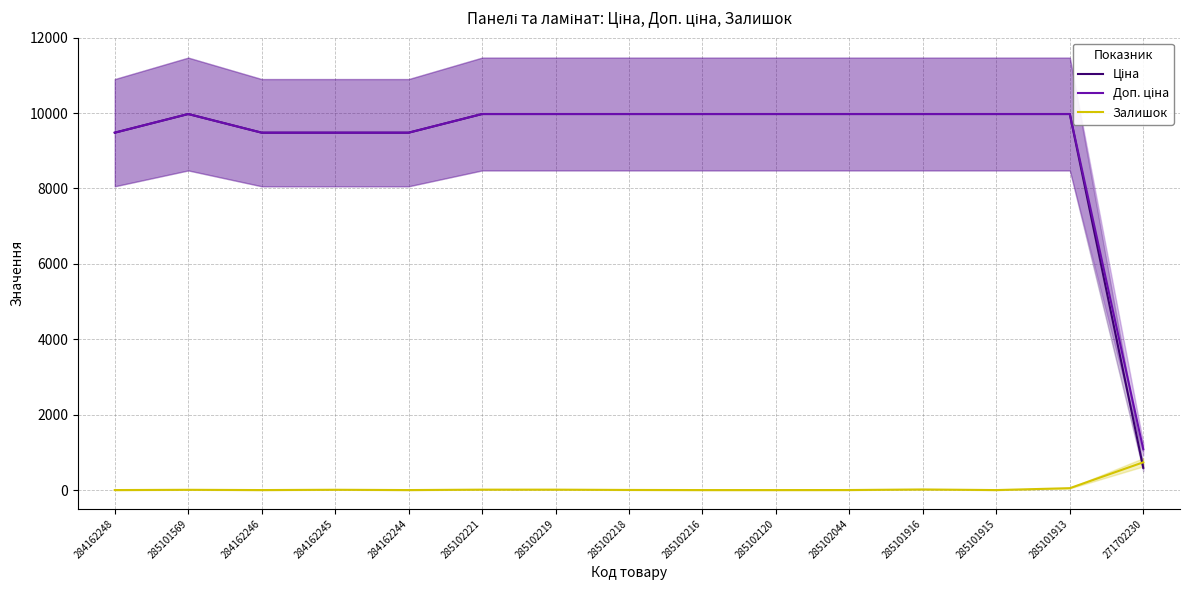

What is the average value of the Ціна series?

9217.3